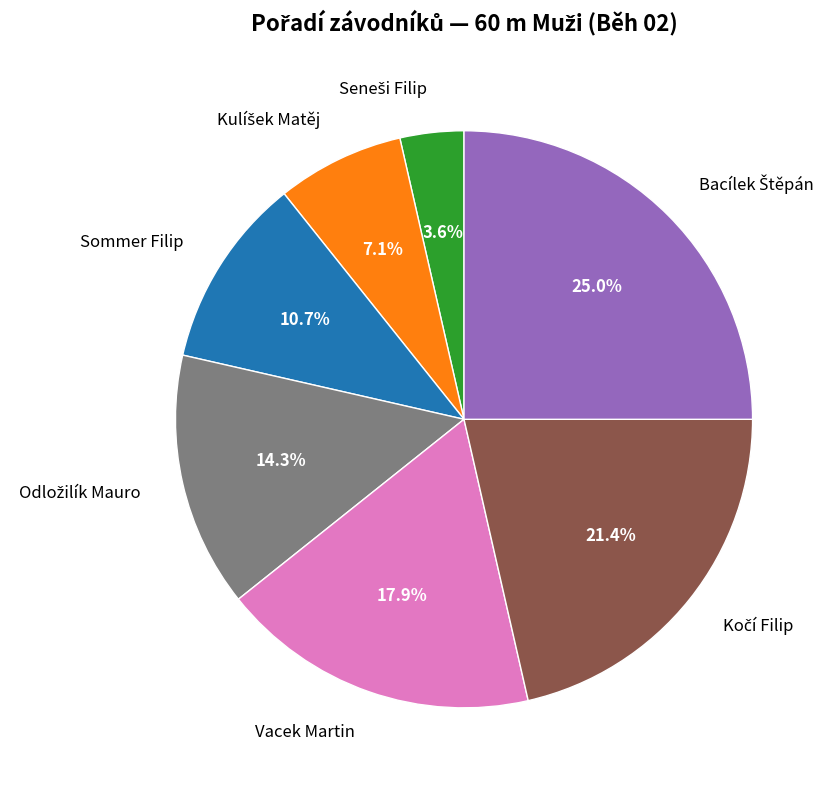

Count the number of slices in the pie.

7